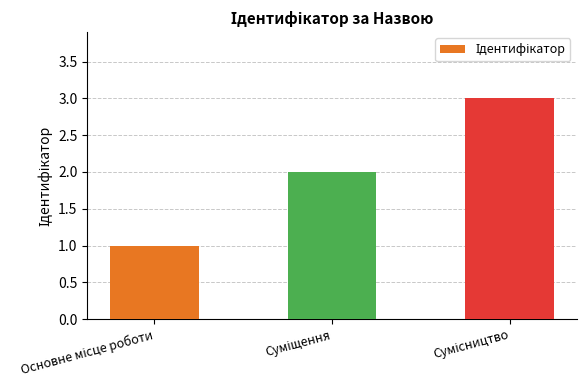

What is the greatest value displayed?

3